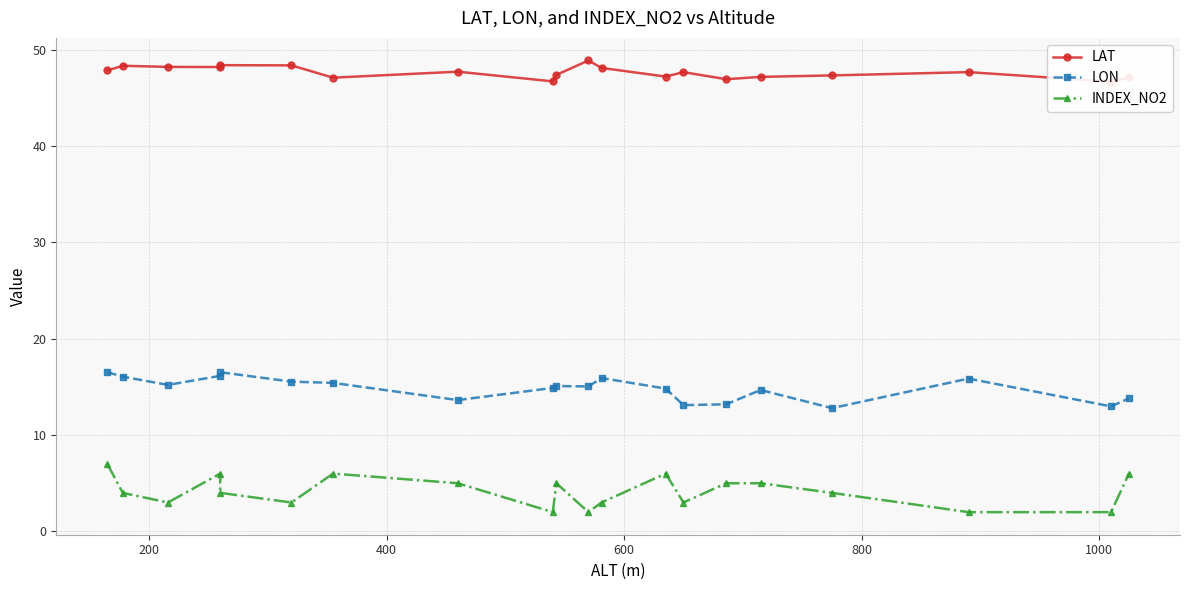

Count the number of categories in the chart.

20